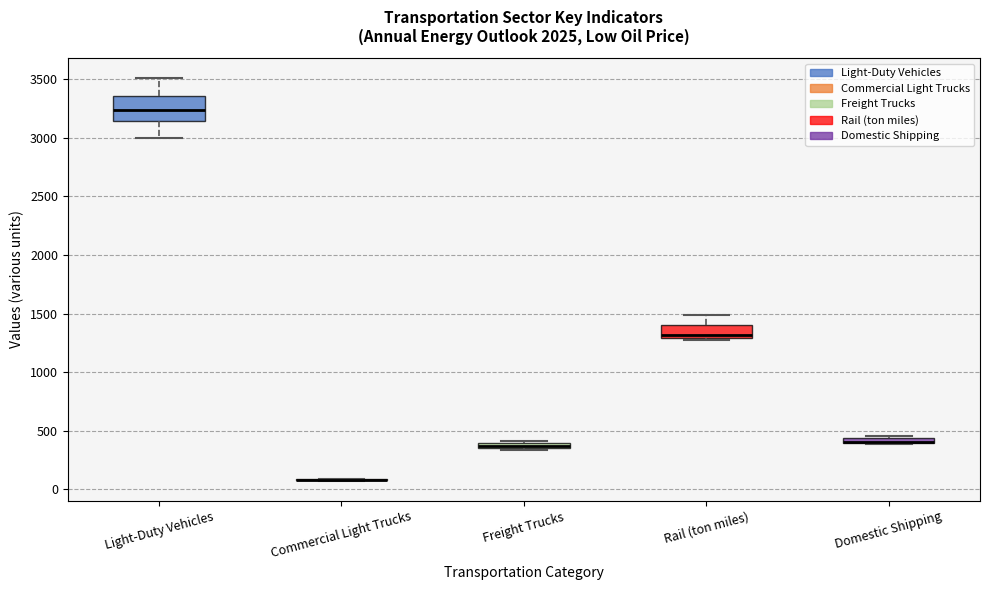

Comparing the boxes themselves (not the whiskers), which one is the tallest?

Light-Duty Vehicles